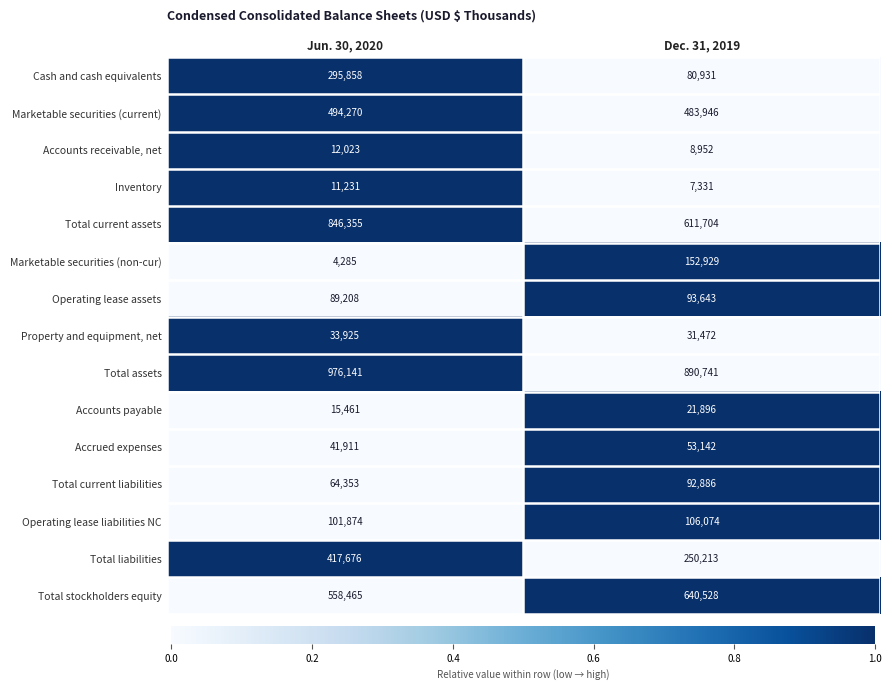

Read the Cash and cash equivalents value at Dec. 31, 2019, to the nearest 10.

80930